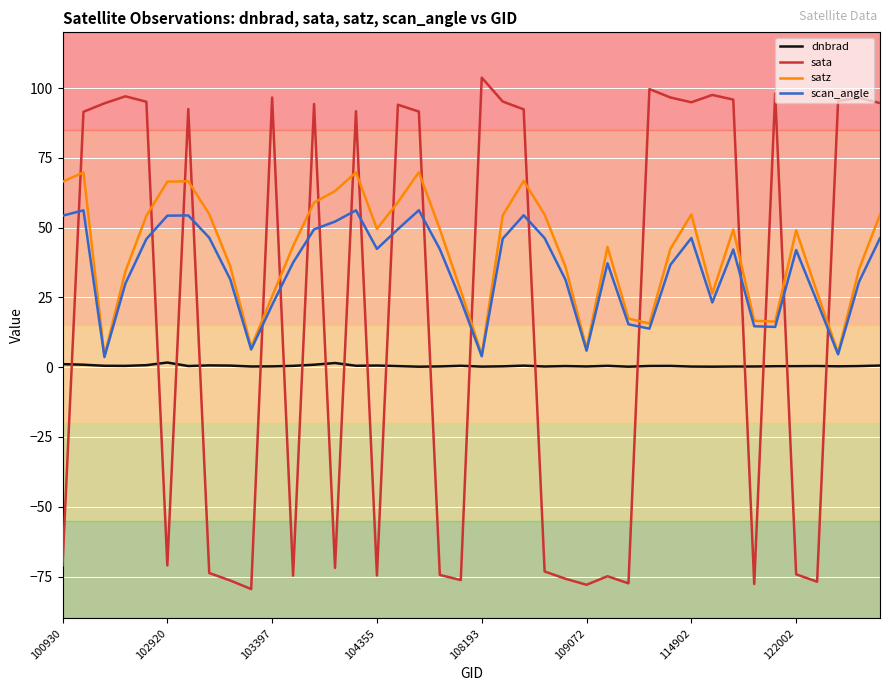

How many lines are shown in the chart?

4